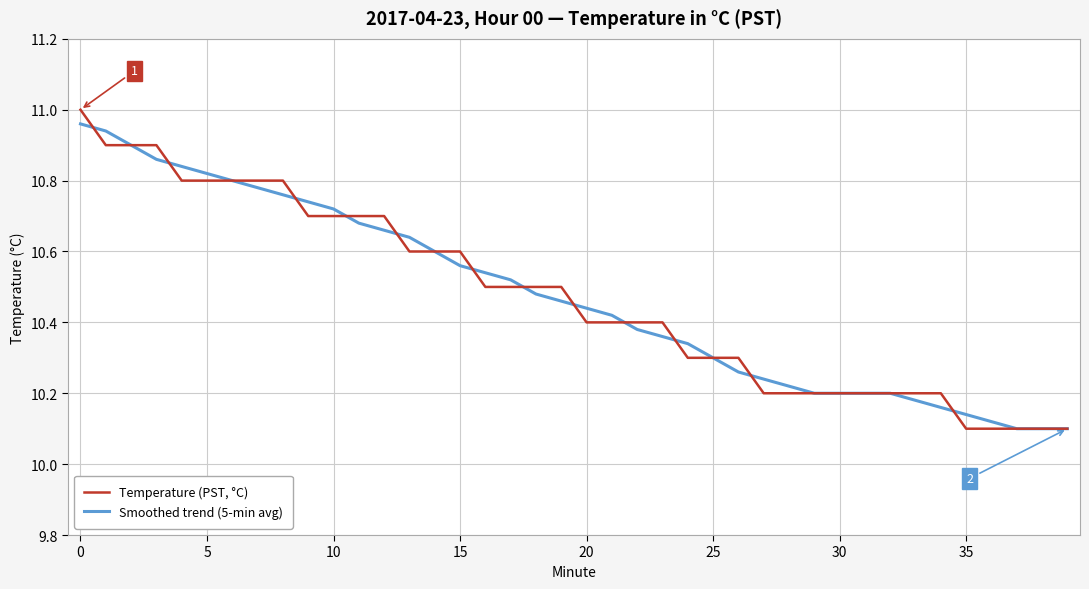

At which category is the sum across all series the highest?

0